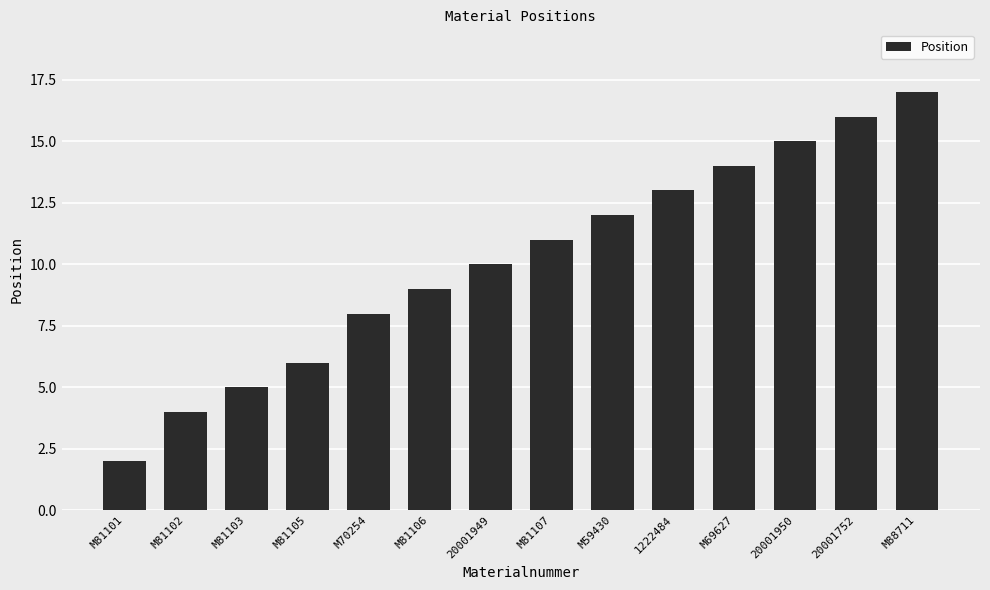

Are the bars grouped side by side (vs. stacked)?

No